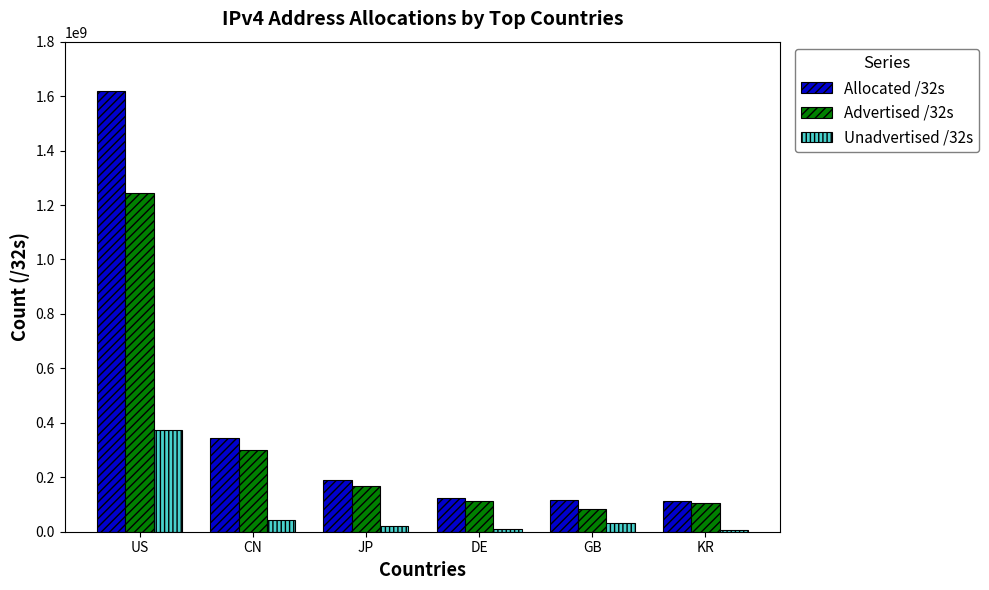

Is the value of Unadvertised /32s at DE greater than the value of Allocated /32s at GB?

No